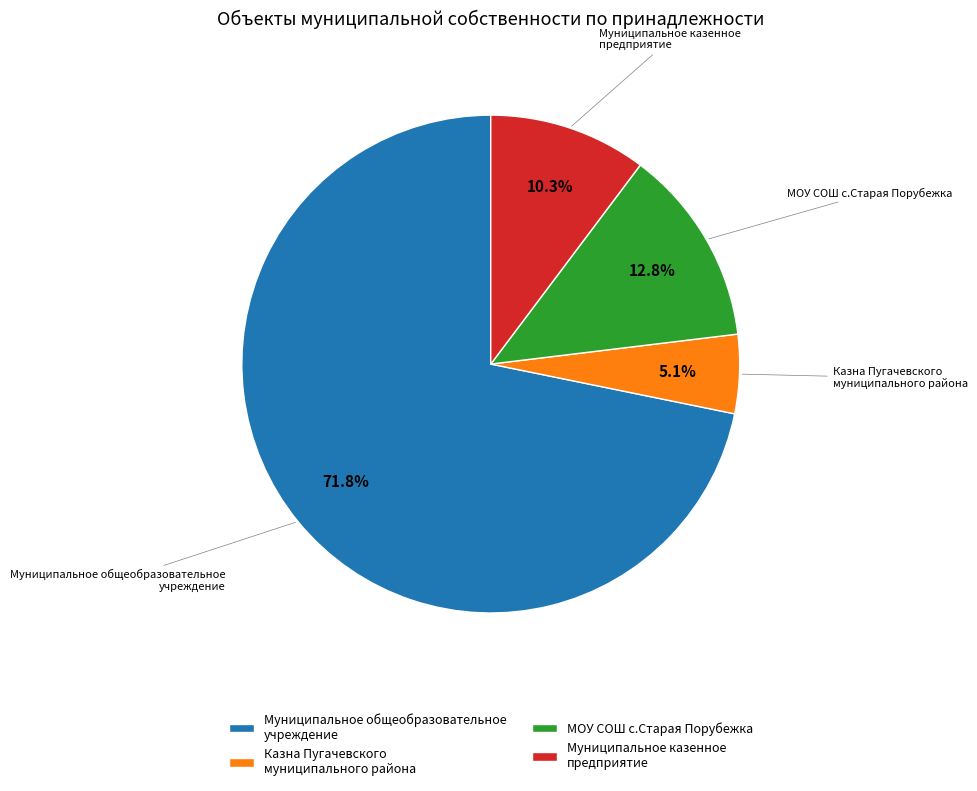

Is Казна Пугачевского муниципального района the majority of the pie?

No